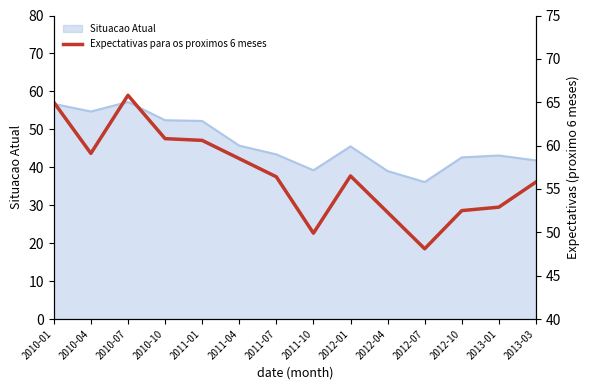

At which label does Situacao Atual reach its minimum?

2012-07